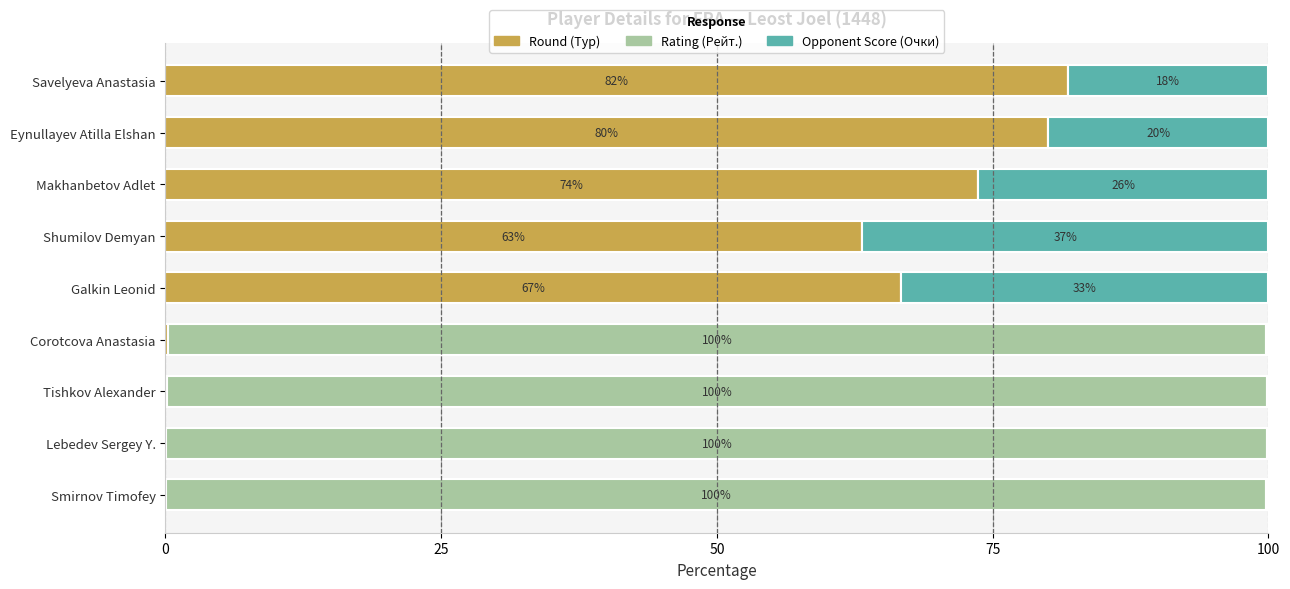

What is the total value across all series at Corotcova Anastasia?

100.0